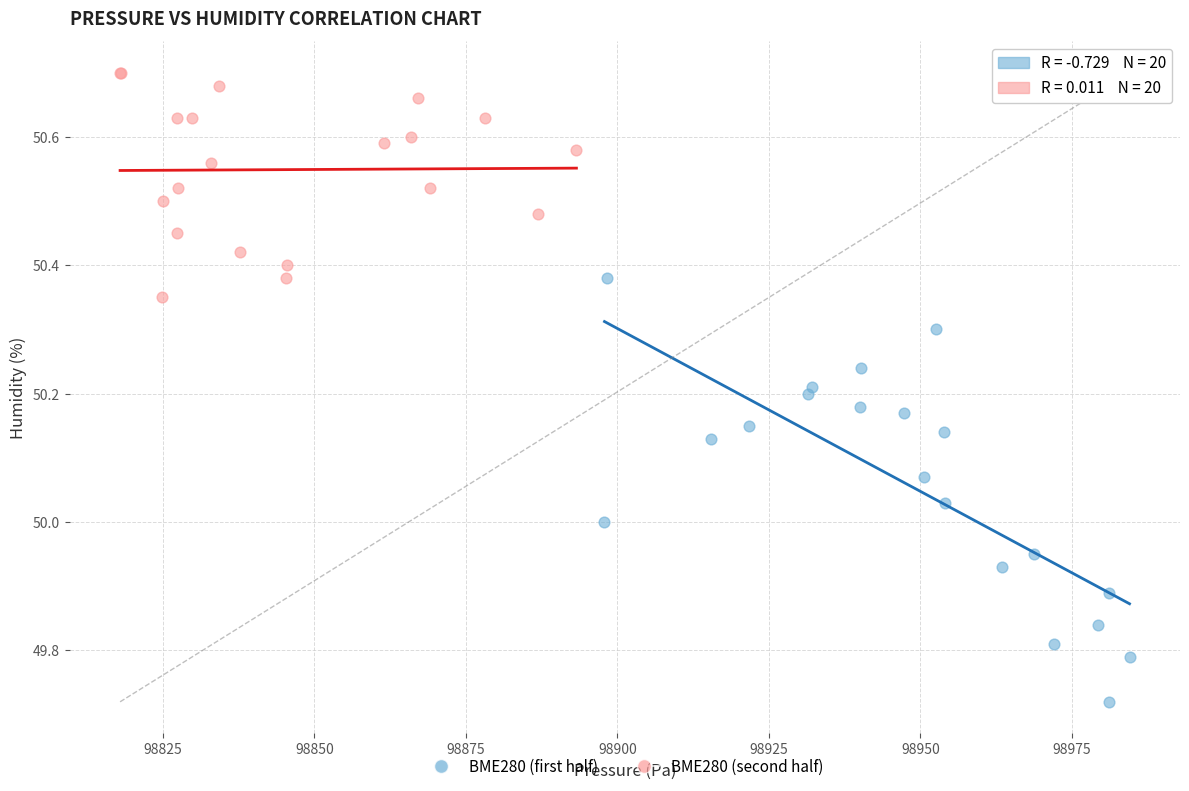

Which series has the largest Y range (max minus min)?

BME280 (first half)